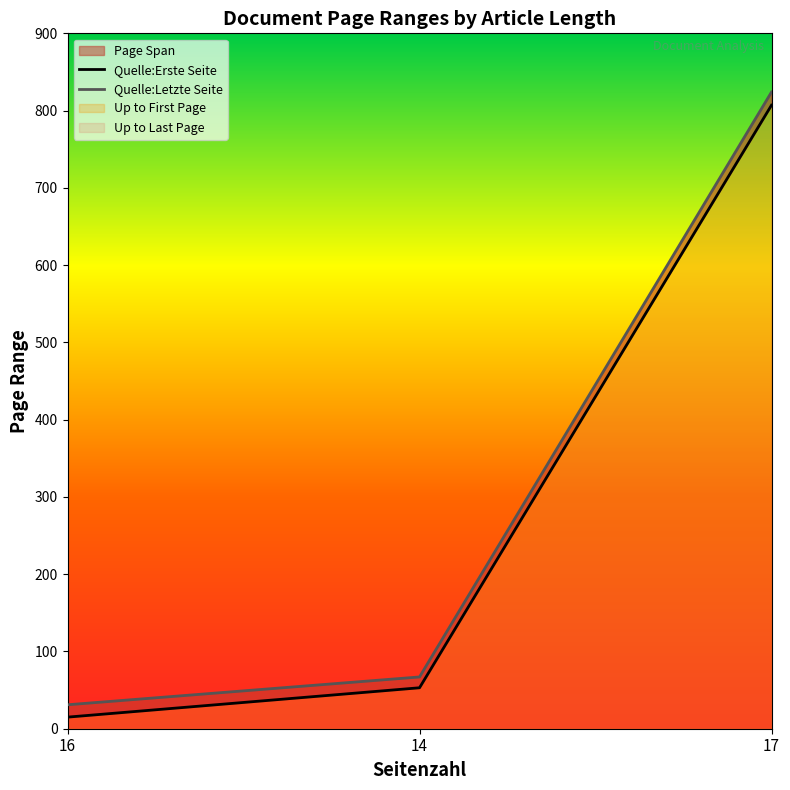

True or false: Quelle:Erste Seite has a value of 53 at 14.

True